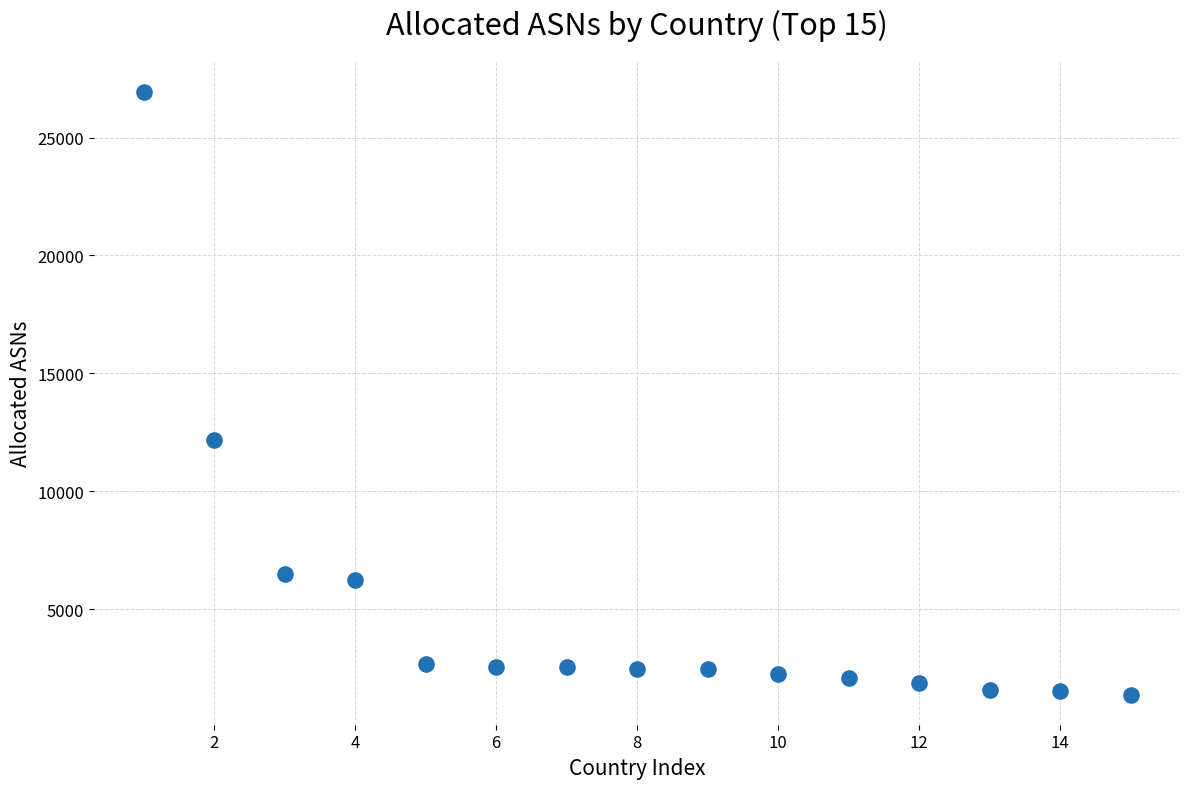

What Y value in the scatter plot is closest to 14155?

12179